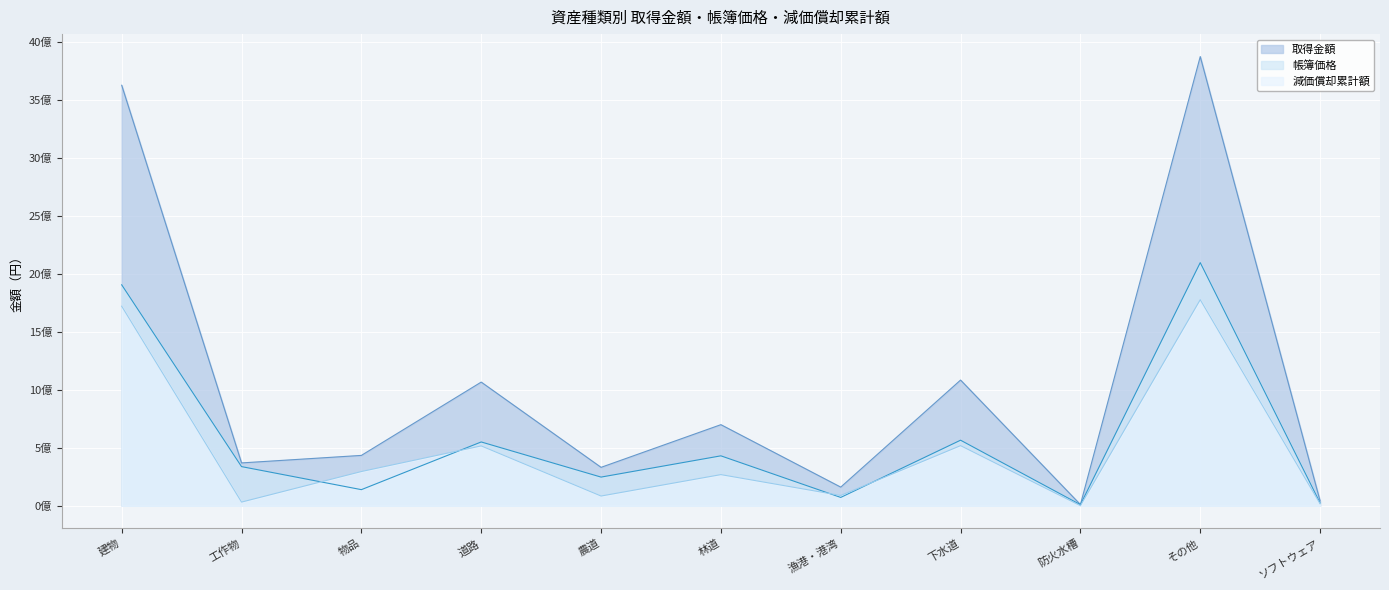

What is the difference between the highest and lowest values at ソフトウェア?

24370608